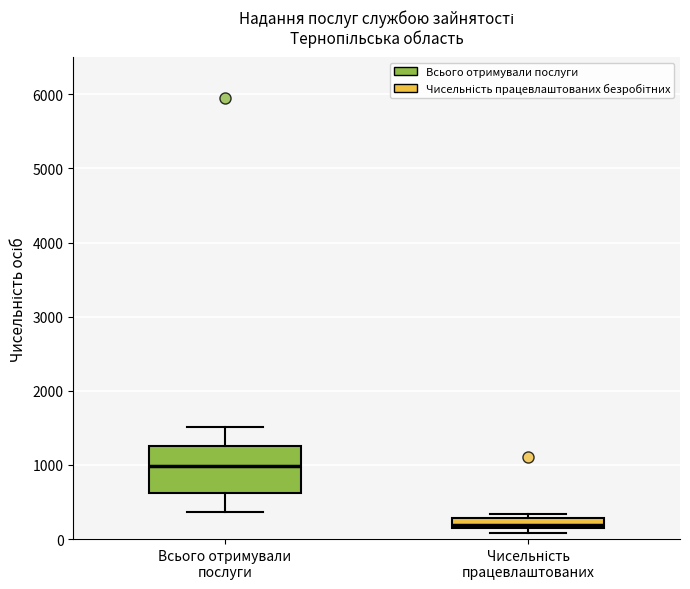

Which box has the highest median line?

Всього отримували послуги